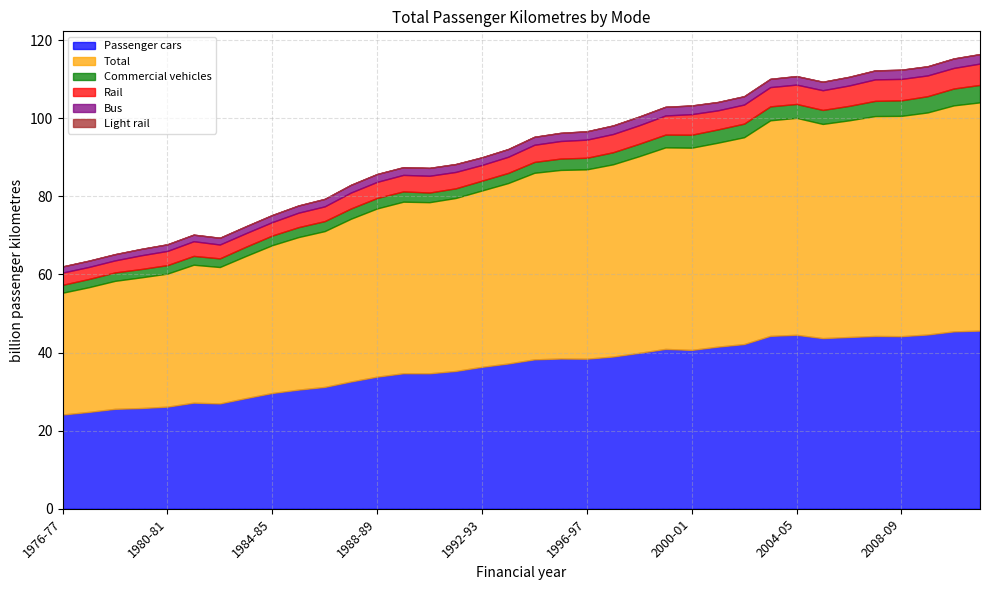

What is the total value across all series at 1990-91?

87.3